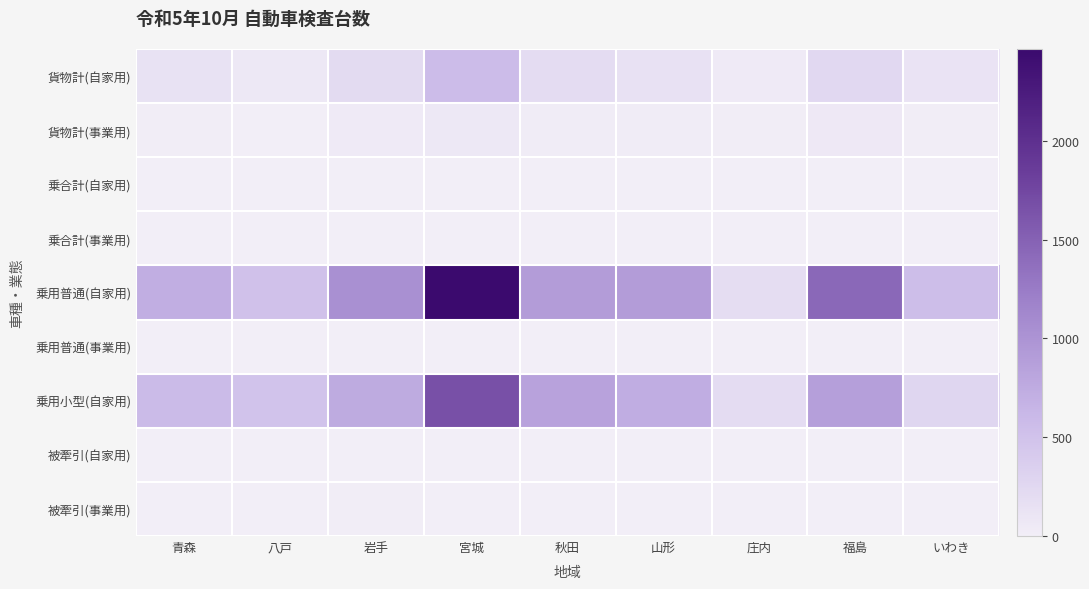

What is the maximum value shown in the chart?

2465